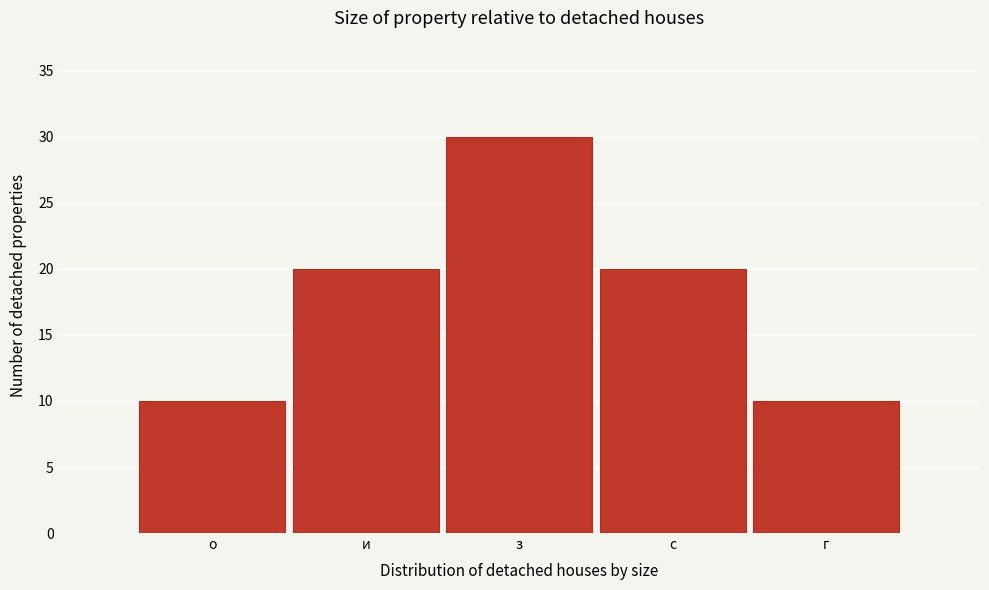

Reading left to right, list all the values displayed in this chart.

о=10	и=20	з=30	с=20	г=10